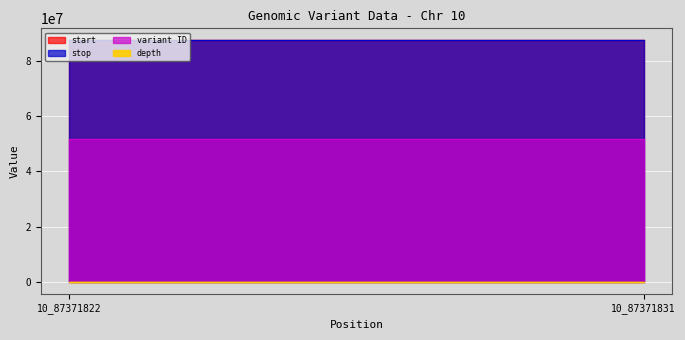

Which category has the lowest value in the depth series?

10_87371822